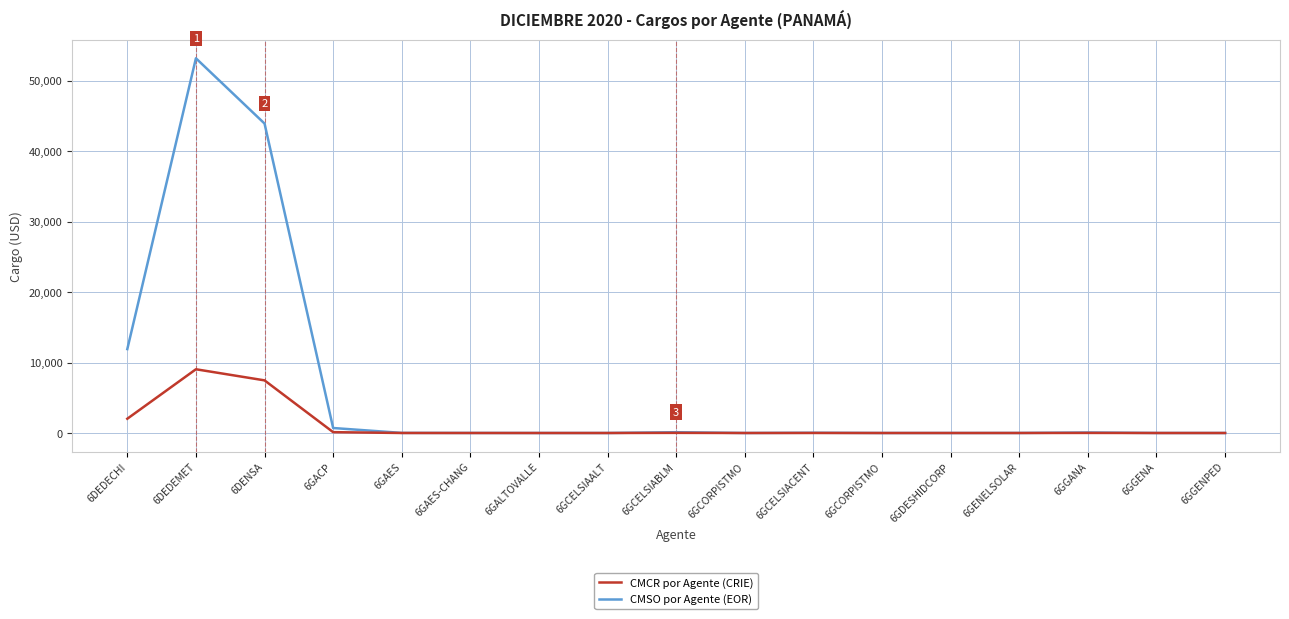

Does the chart have visible grid lines?

Yes